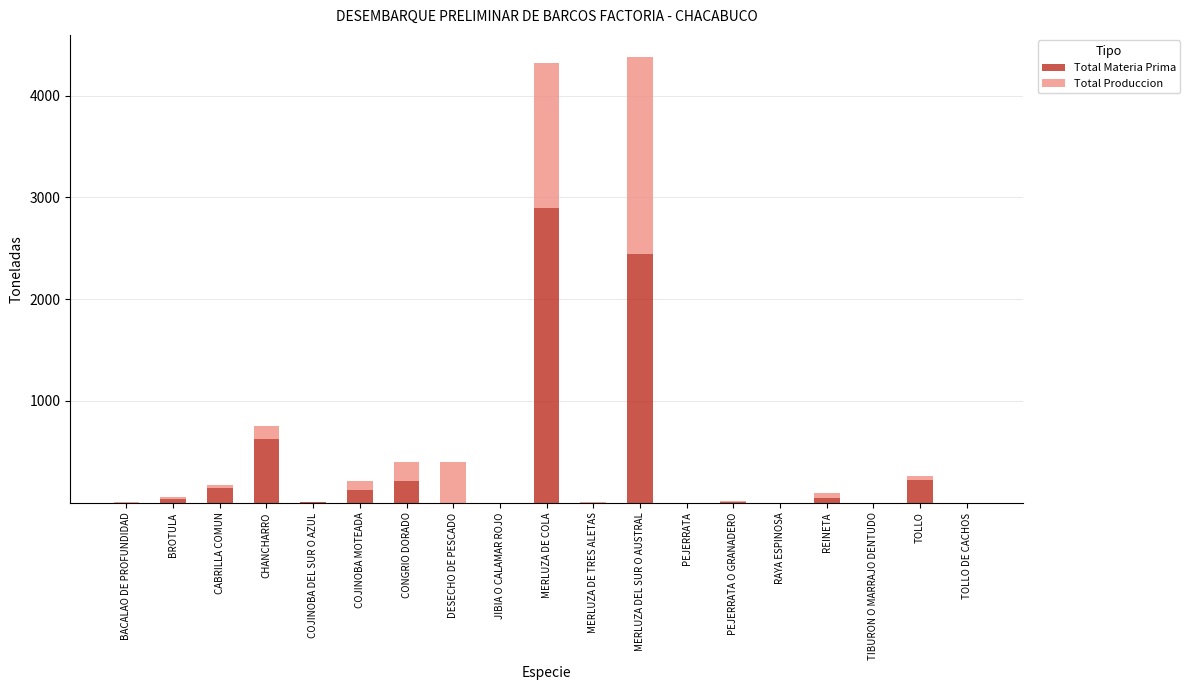

Does the chart contain stacked bars?

Yes